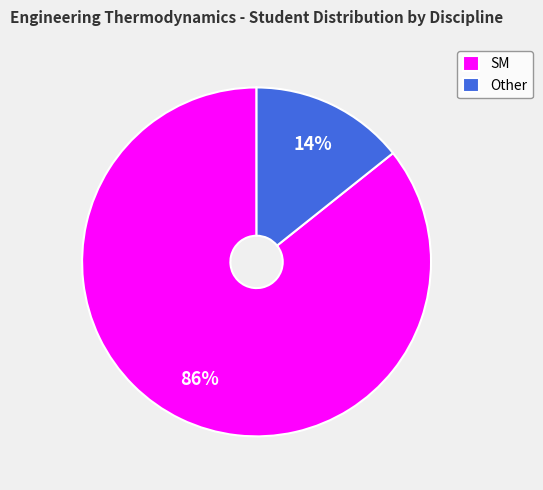

How many slices are in this pie chart?

2